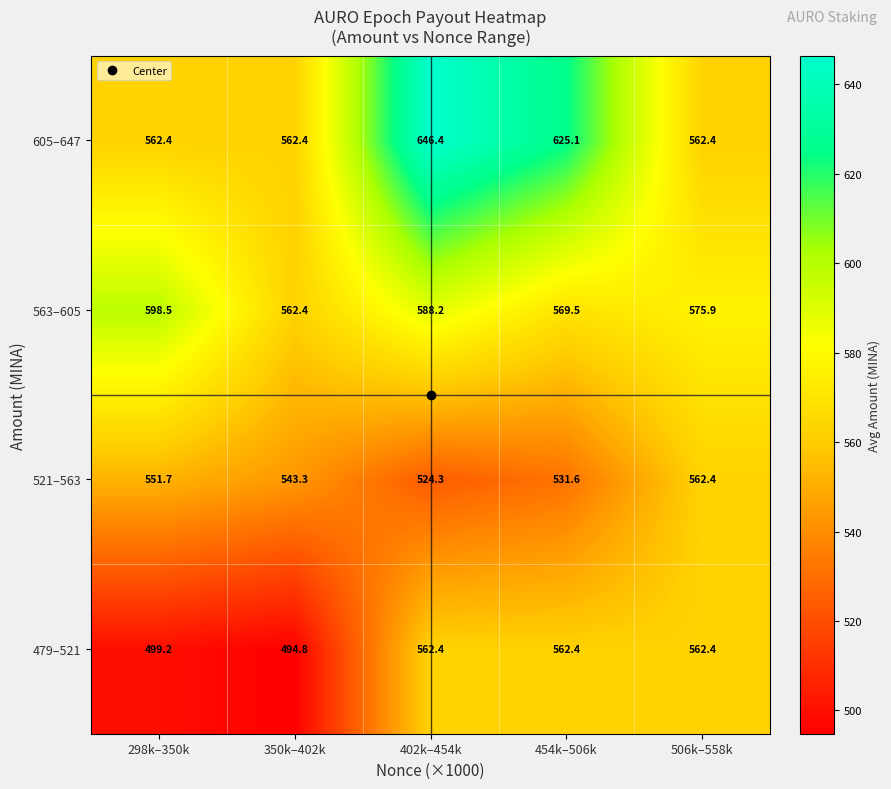

Which series has the largest range (max minus min)?

605–647